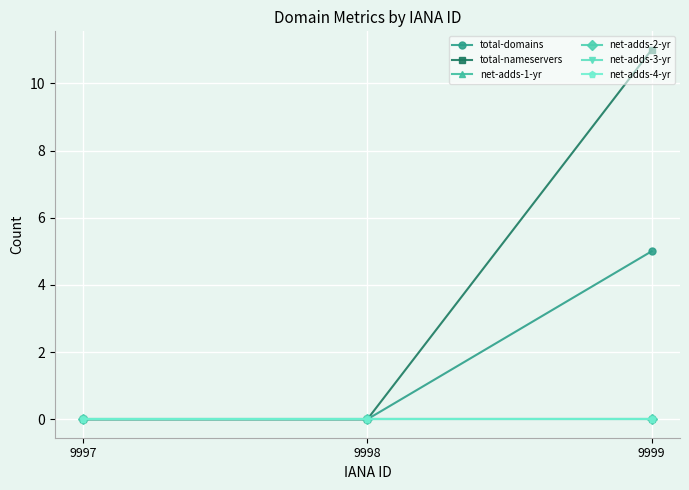

Rank the categories by net-adds-2-yr value from lowest to highest.

9997, 9998, 9999